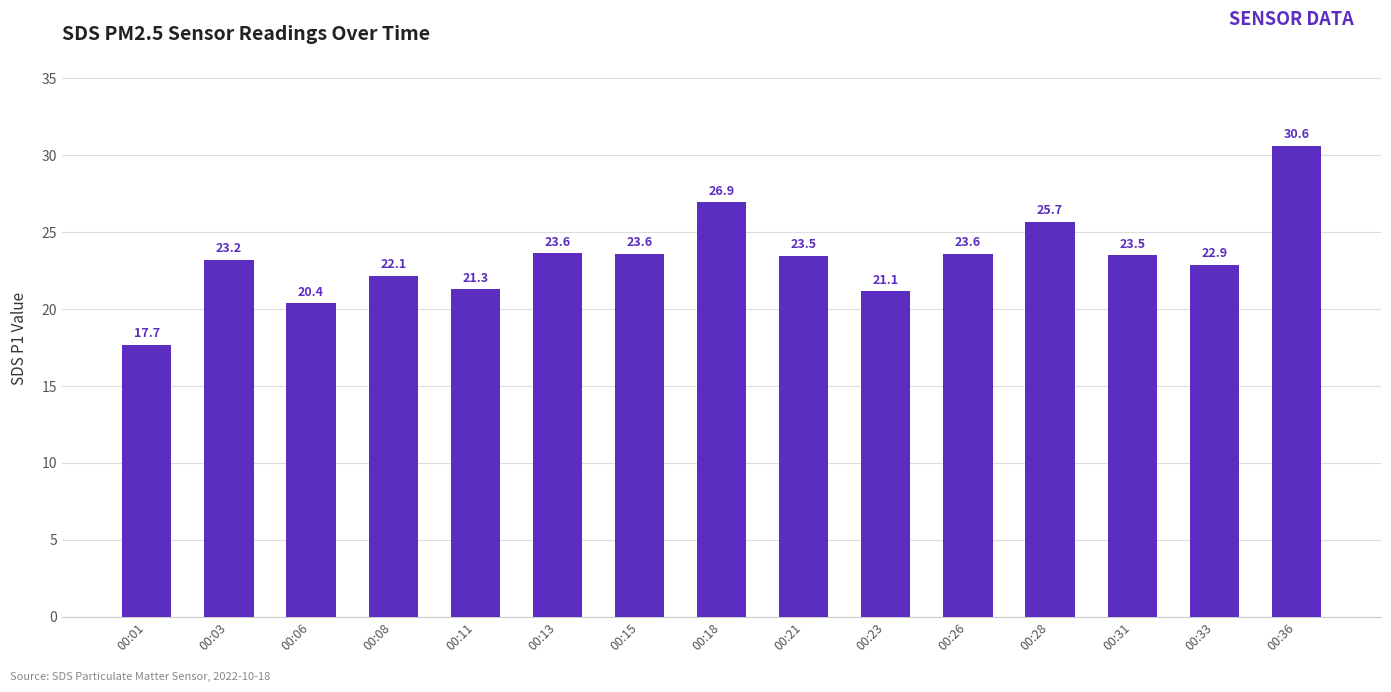

Which label corresponds to the smallest value in the chart?

00:01